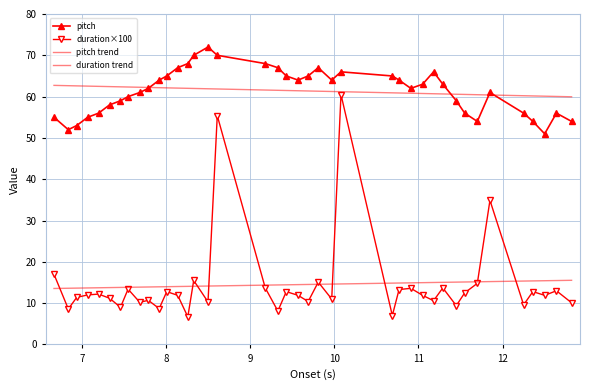

What is the average value of the duration×100 series?

14.5